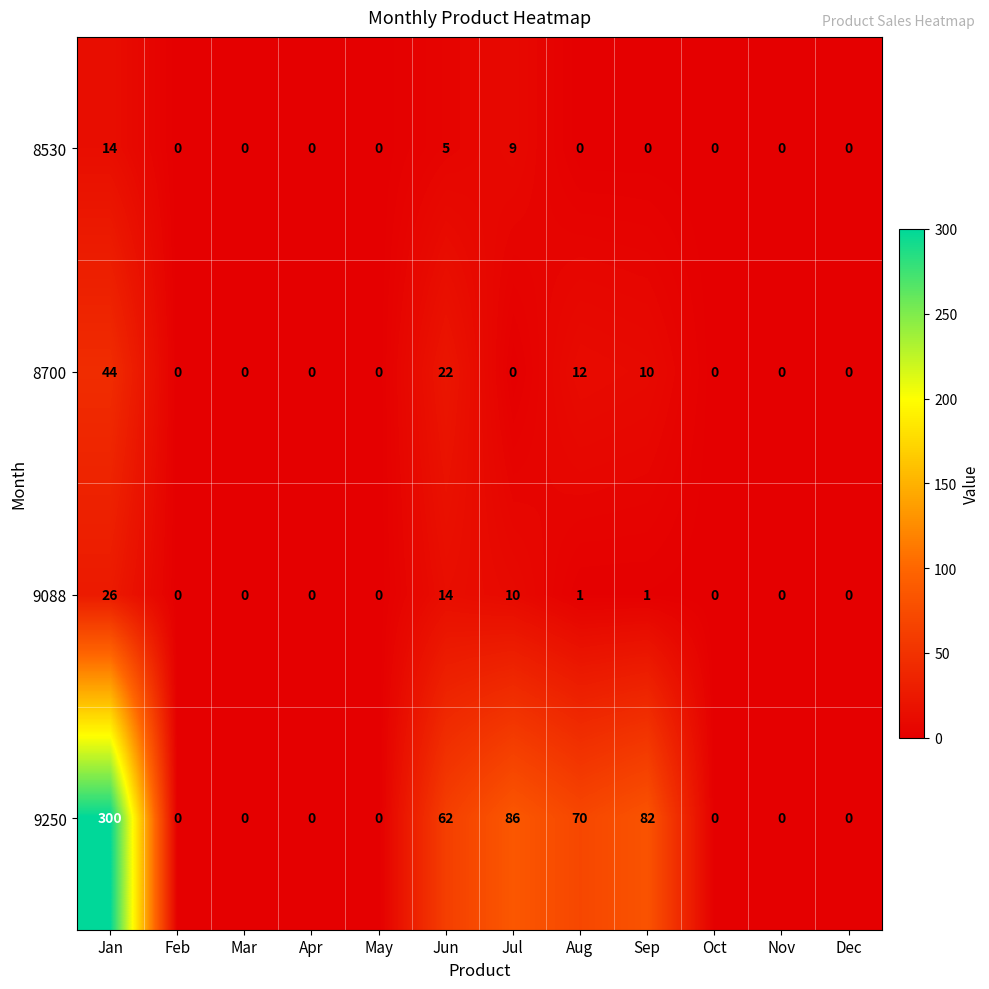

List the series in order of their peak value, highest first.

9250, 8700, 9088, 8530